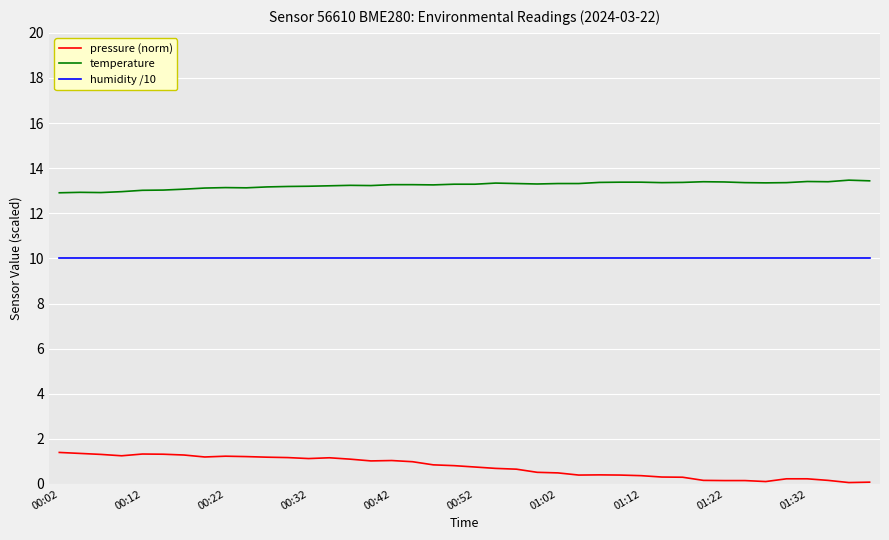

What is the difference between the maximum and minimum values in the pressure (norm) series?

1.3